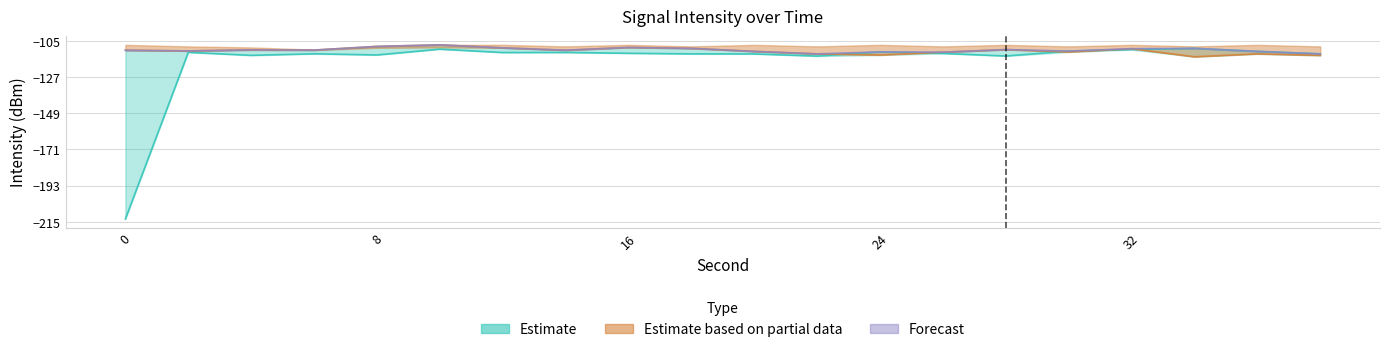

How many data points does each series have?

20